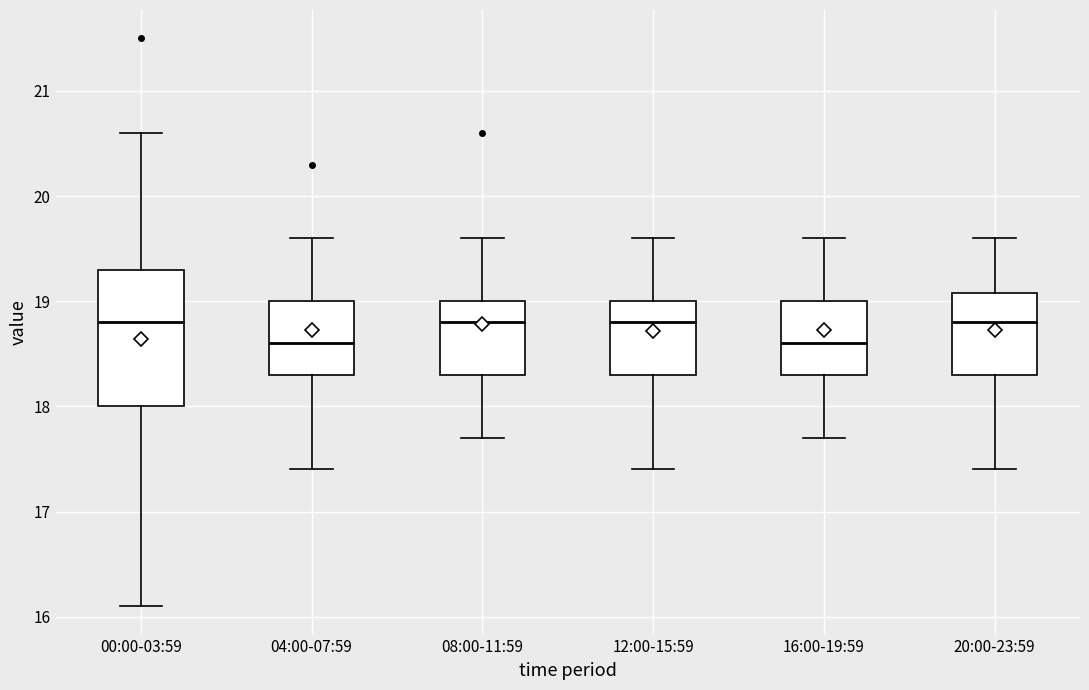

Reading left to right, transcribe this box plot: for each box, give where its median line is, the range the box spans, and where its two whiskers end, as read against the y-axis. The values are not printed on the chart, so give them approximately, as read against the axis.

00:00-03:59: median 18.8, box 18.0 to 19.3, whiskers 16.1 to 20.6
04:00-07:59: median 18.6, box 18.3 to 19.0, whiskers 17.4 to 19.6
08:00-11:59: median 18.8, box 18.3 to 19.0, whiskers 17.7 to 19.6
12:00-15:59: median 18.8, box 18.3 to 19.0, whiskers 17.4 to 19.6
16:00-19:59: median 18.6, box 18.3 to 19.0, whiskers 17.7 to 19.6
20:00-23:59: median 18.8, box 18.3 to 19.1, whiskers 17.4 to 19.6